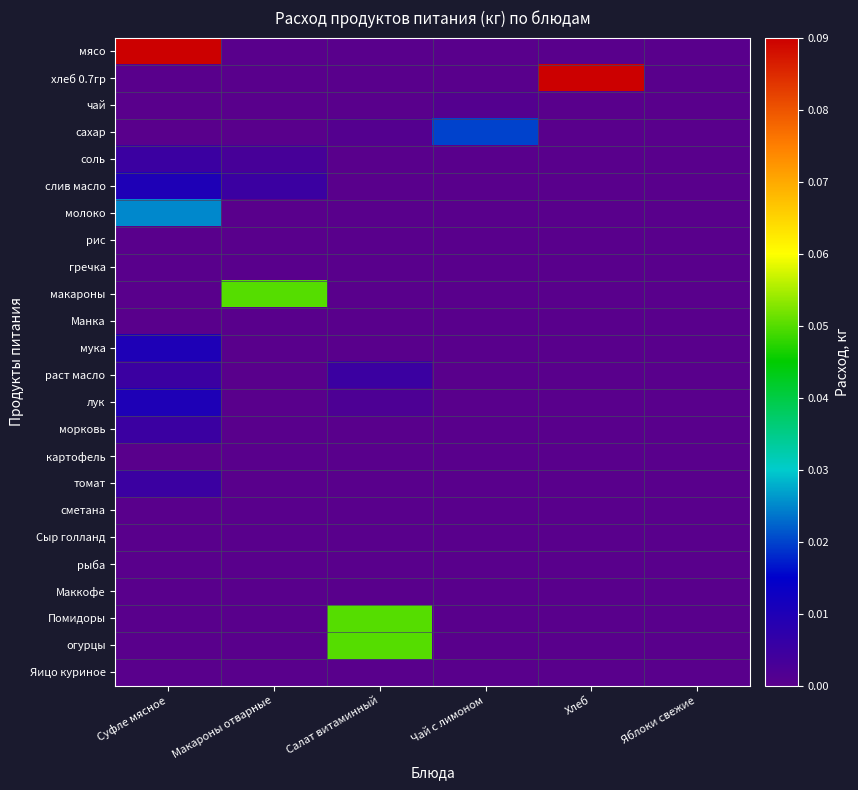

At Макароны отварные, list the series in order from smallest to largest.

мясо, хлеб 0.7гр, чай, сахар, молоко, рис, гречка, Манка, мука, раст масло, лук, морковь, картофель, томат, сметана, Сыр голланд, рыба, Маккофе, Помидоры, огурцы, Яицо куриное, соль, слив масло, макароны